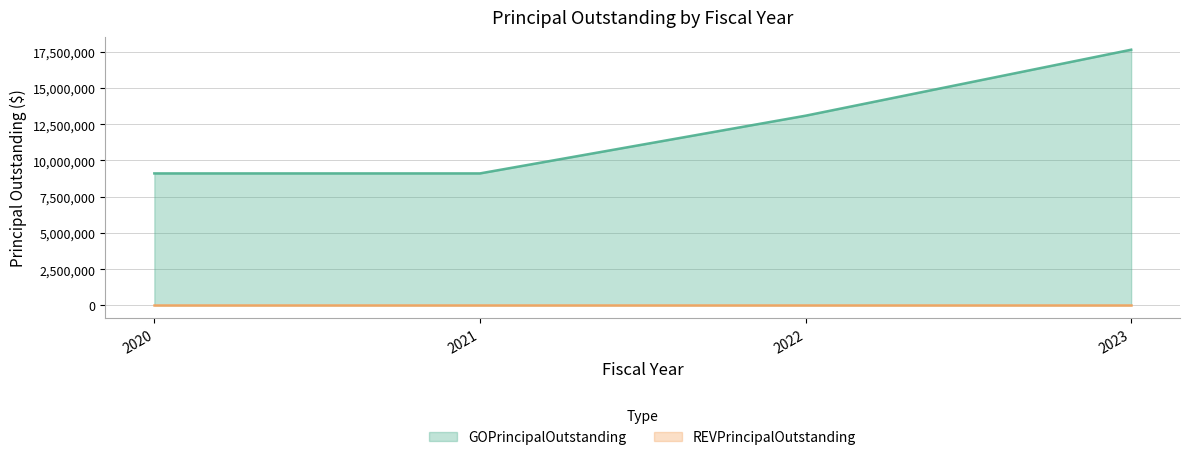

What is the sum of the values at 2023 and 2022?

30720000